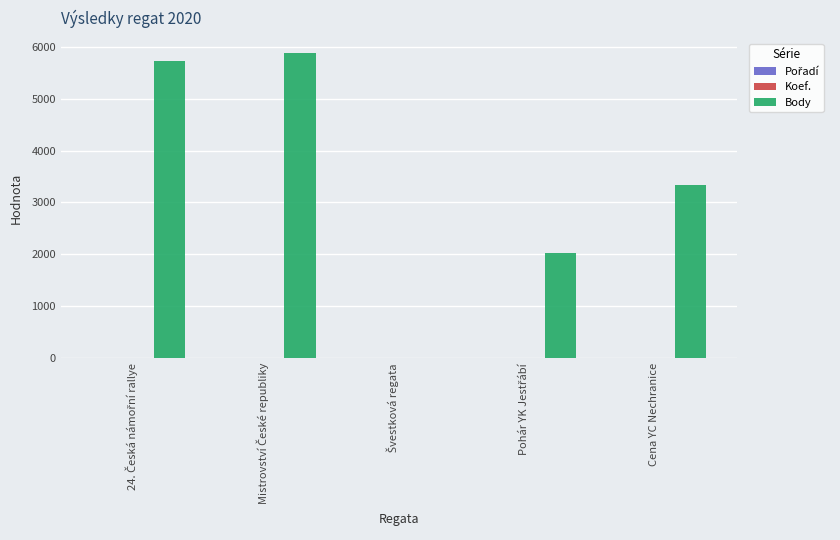

What is the total value across all series at Cena YC Nechranice?

3352